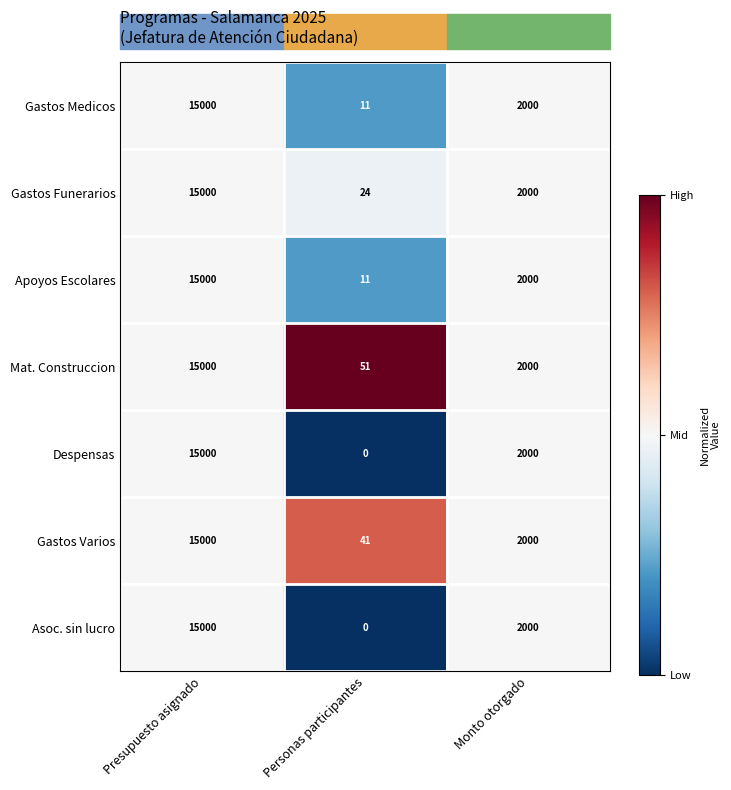

How many distinct data groups are displayed?

7